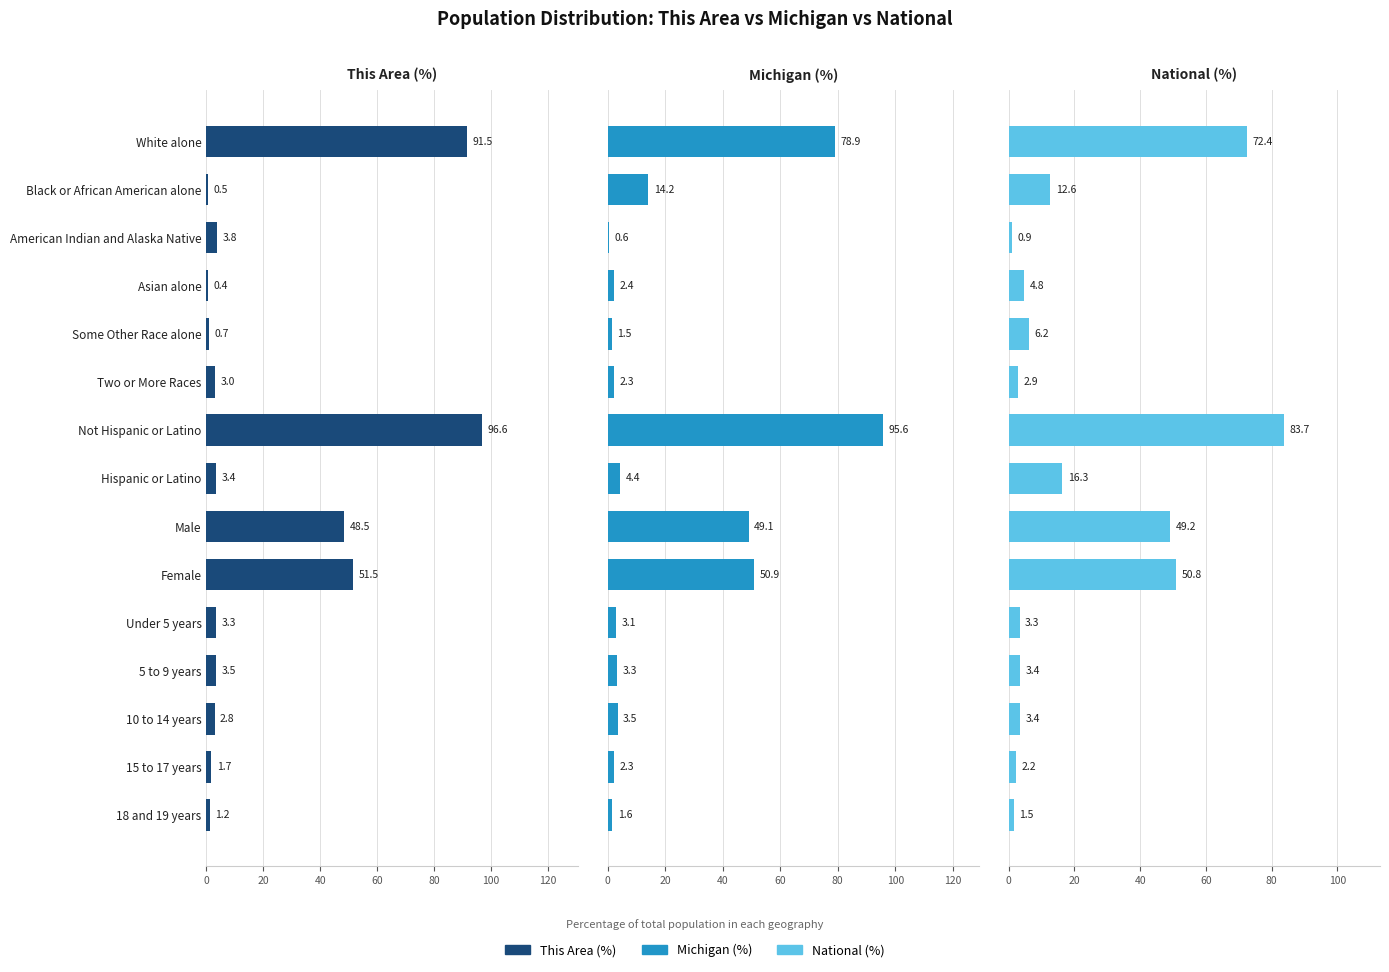

How many values in the This Area (%) series exceed 3?

9